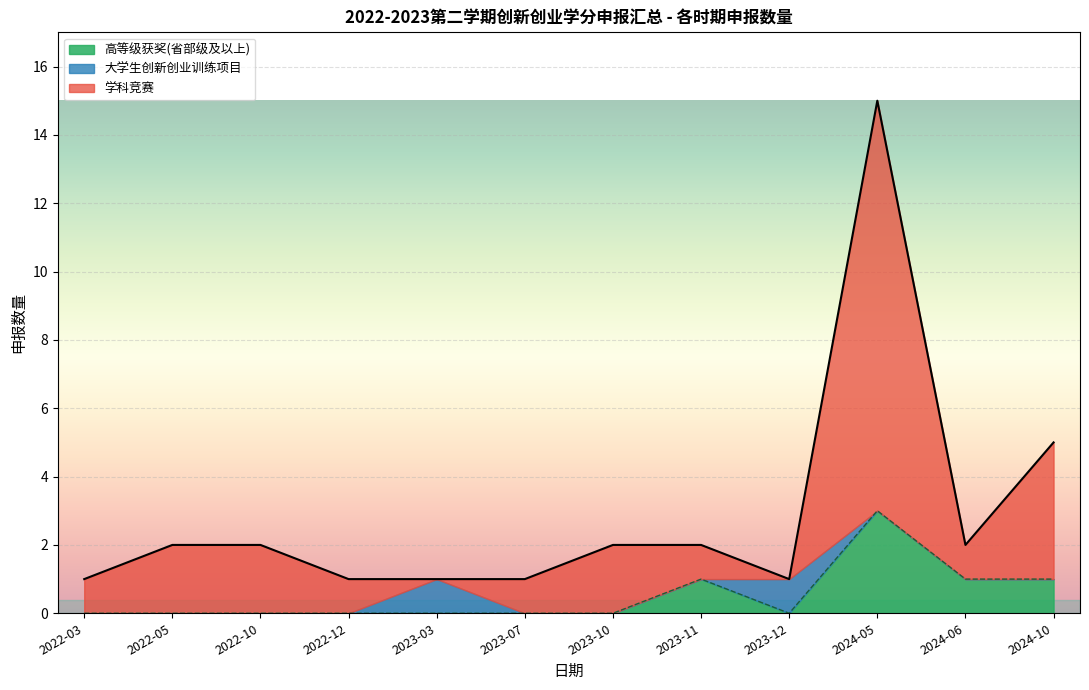

True or false: 高等级获奖(省部级及以上) has a value of 0 at 2022-10.

True